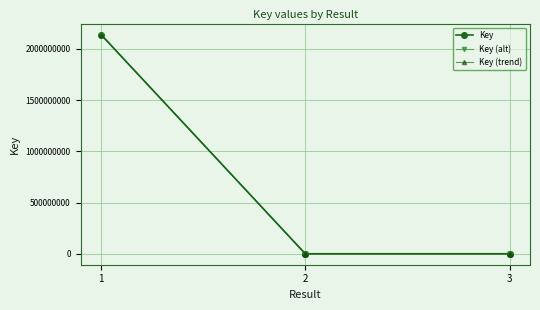

True or false: Key and Key (trend) cross at least once.

False